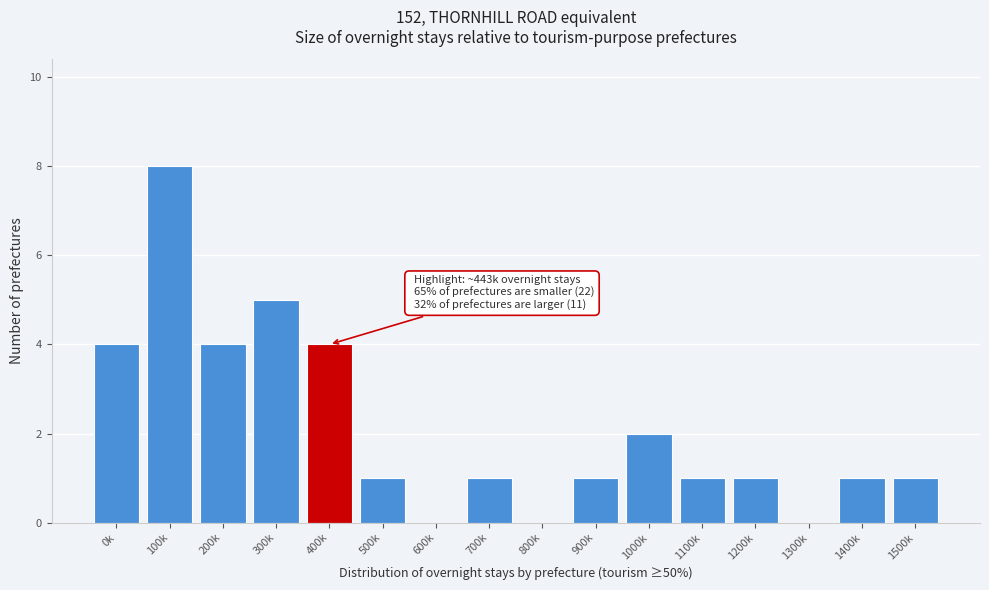

Reading left to right, extract all data points from this chart.

0k=4	100k=8	200k=4	300k=5	400k=4	500k=1	600k=0	700k=1	800k=0	900k=1	1000k=2	1100k=1	1200k=1	1300k=0	1400k=1	1500k=1